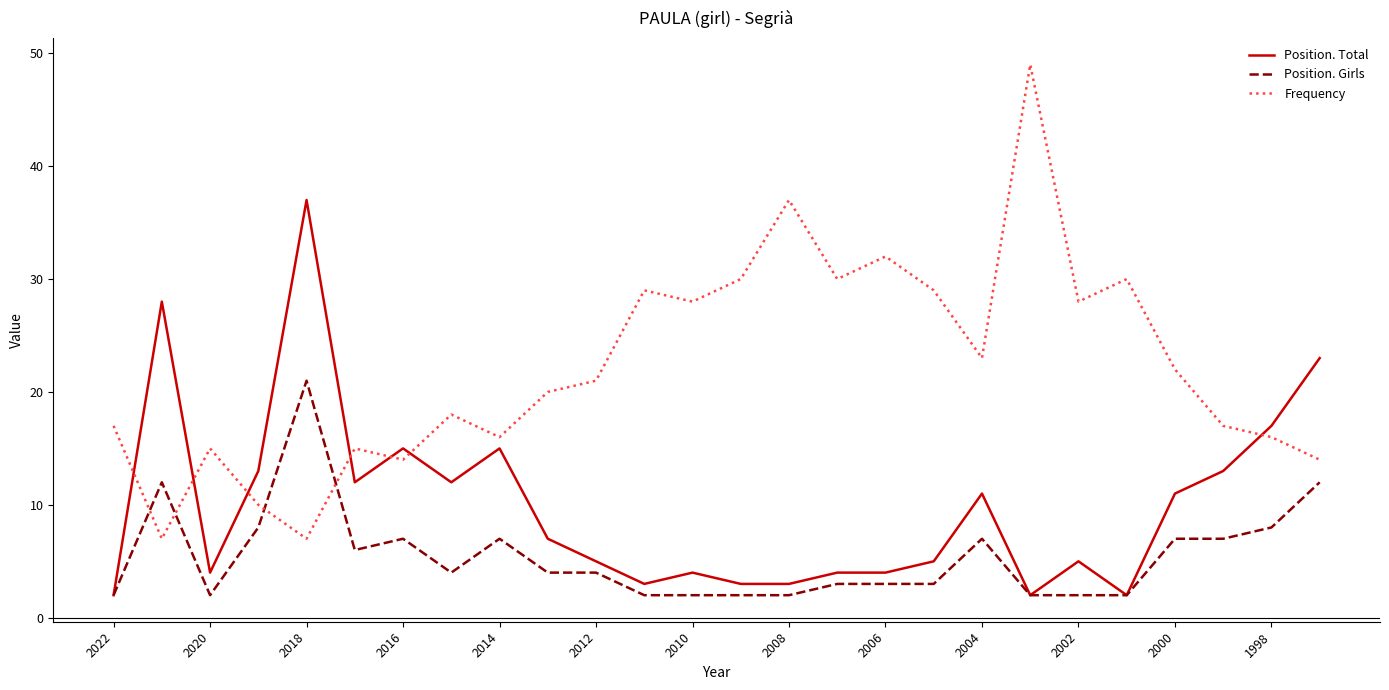

Which series has the widest spread of values?

Frequency